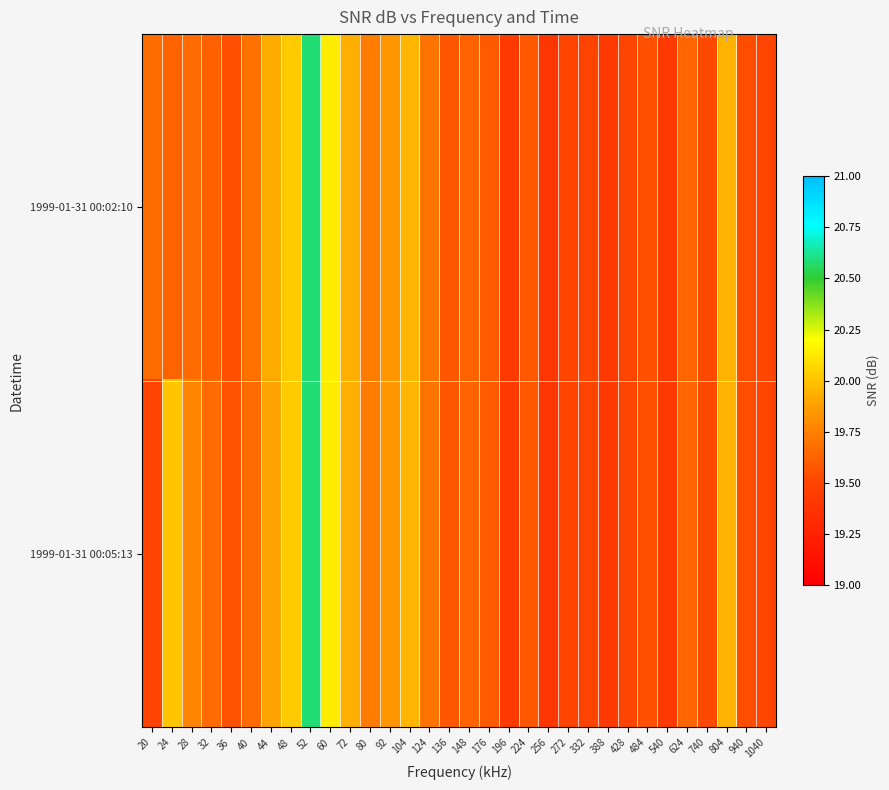

At which category is the sum across all series the highest?

52